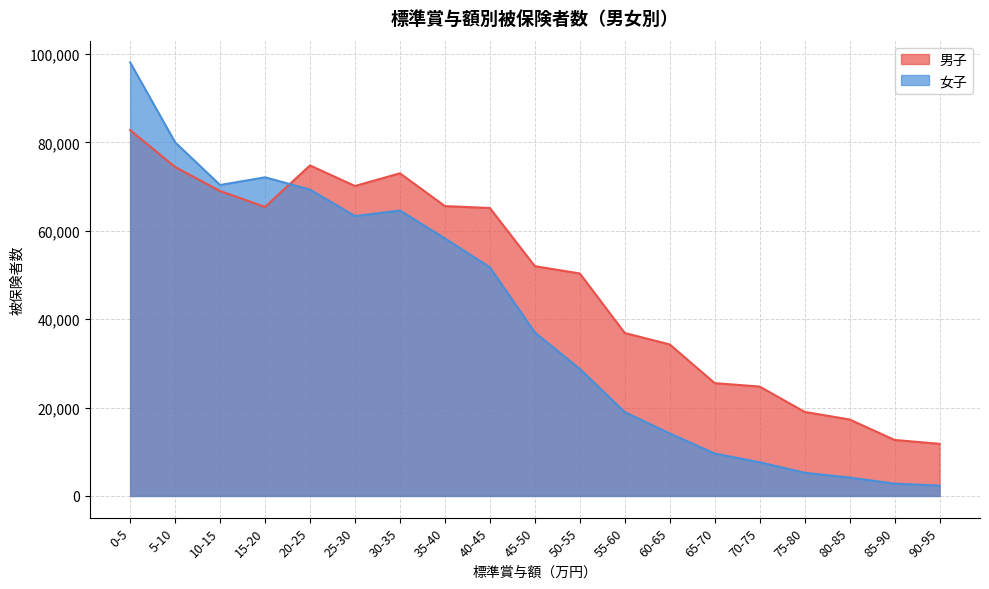

Where do 女子 and 男子 first cross each other?

15-20 and 20-25